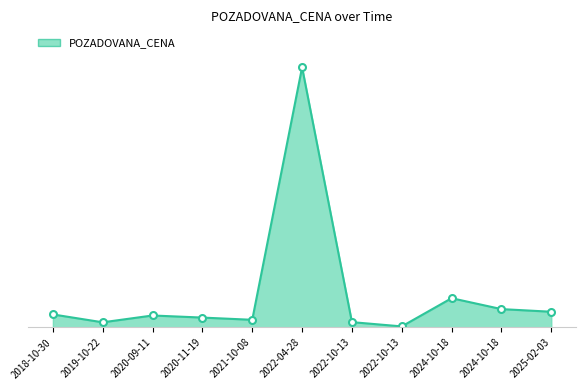

Does the chart have visible grid lines?

No